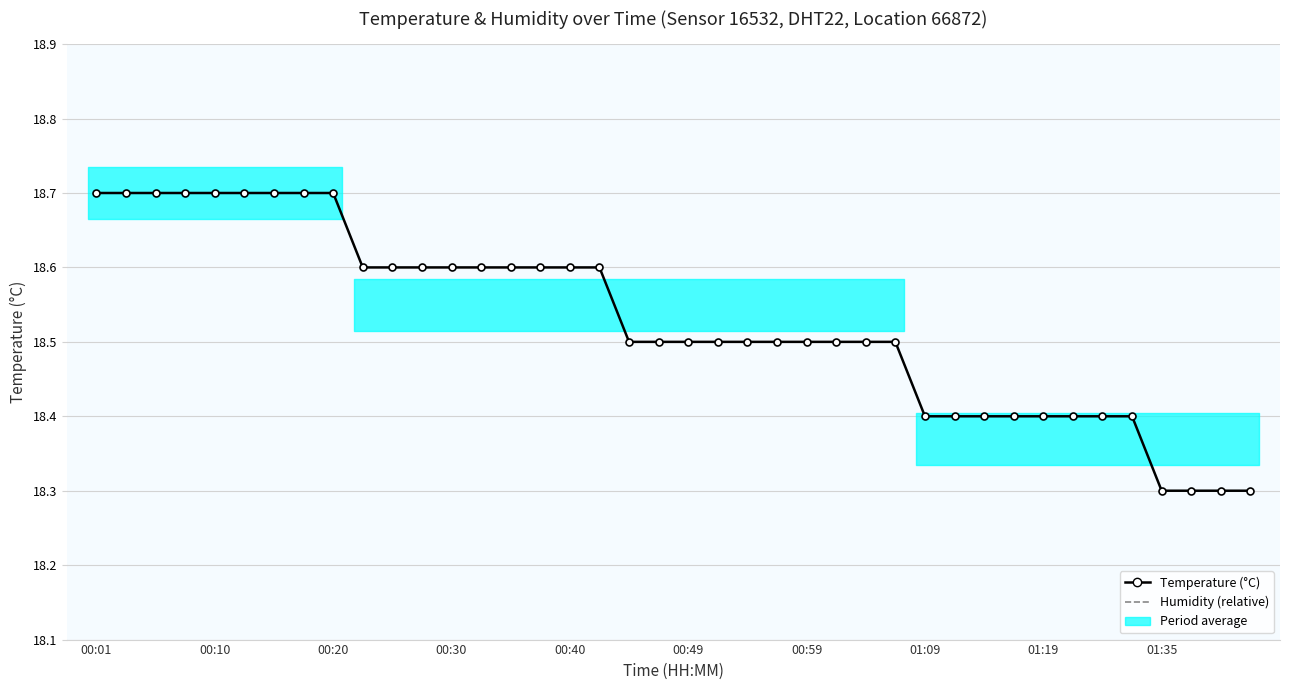

The Humidity (relative) series shows 1.0 at 00:20. True or false?

True